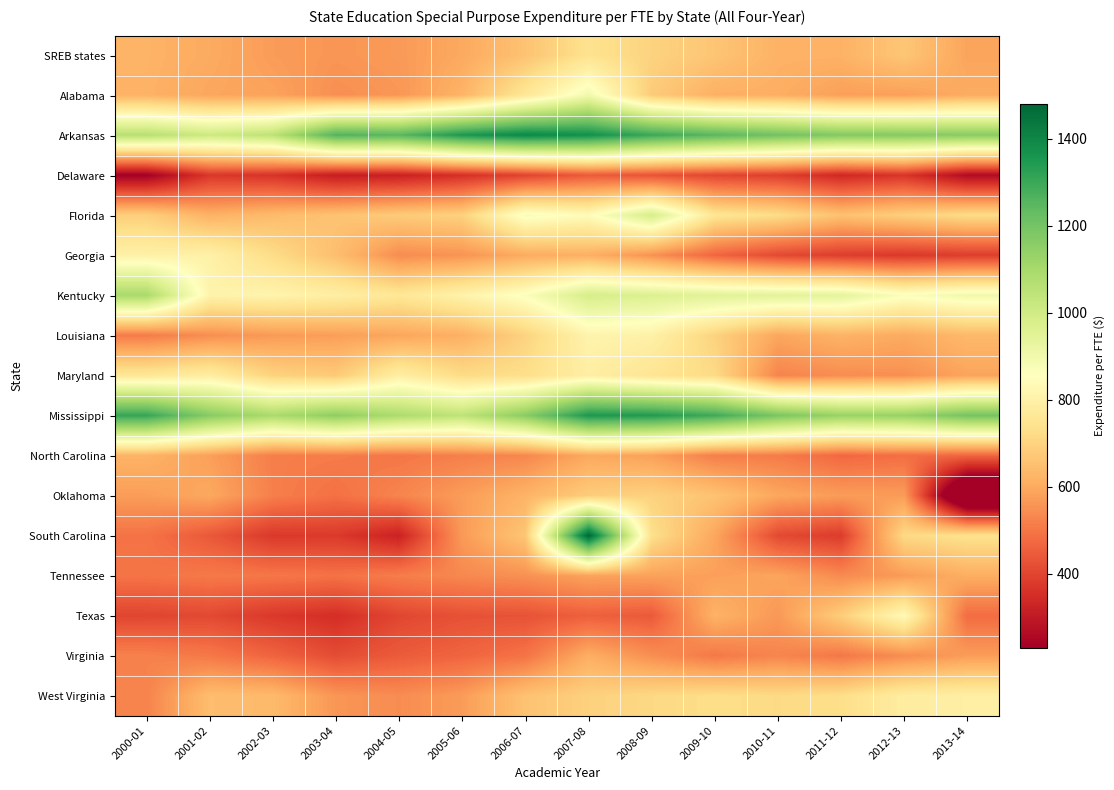

Which series has the largest range (max minus min)?

South Carolina